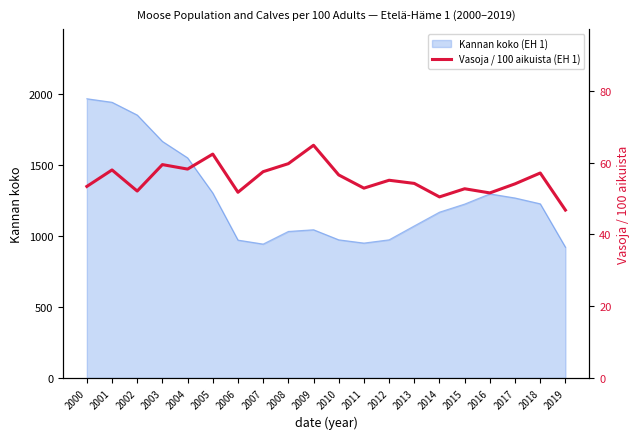

Is it true that Kannan koko (EH 1) equals 1298 at 2016?

True